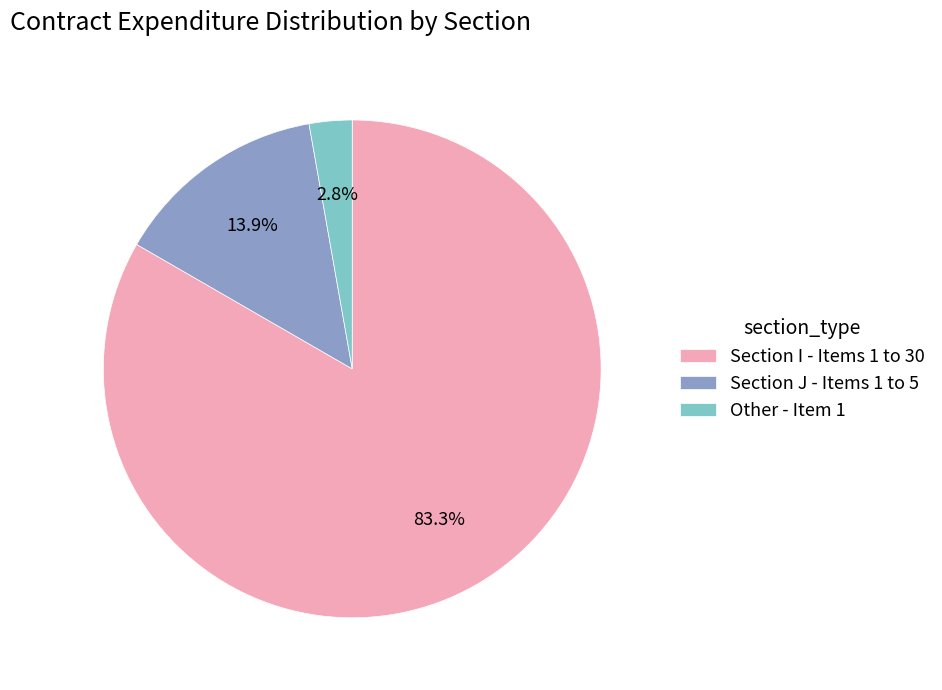

Which category has the biggest portion of the pie?

Section I - Items 1 to 30